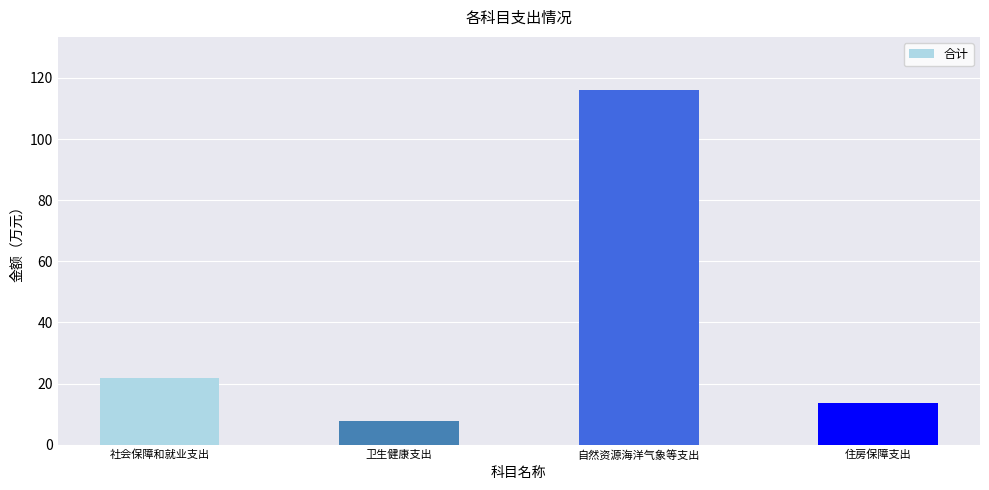

At which label does the data first exceed 21?

社会保障和就业支出